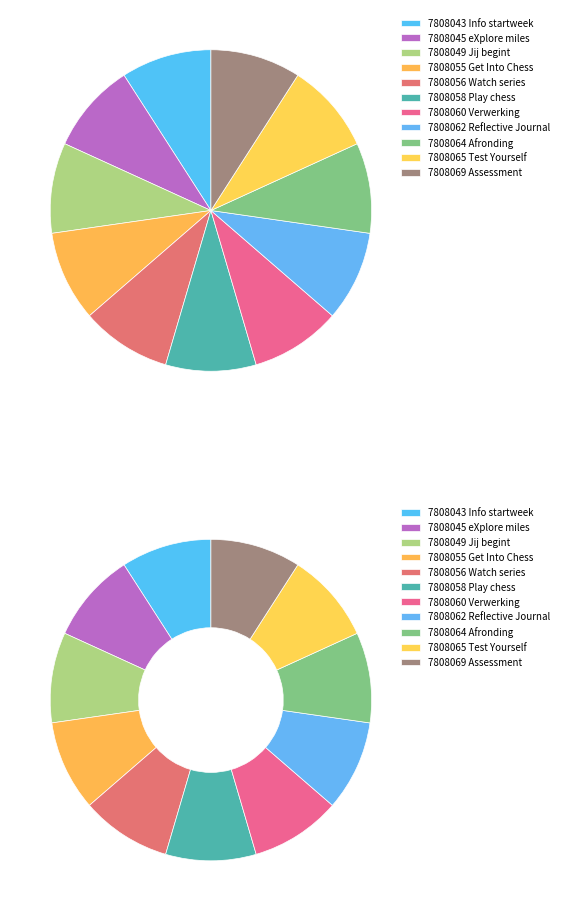

Which category has the biggest portion of the pie?

3b. Assessment